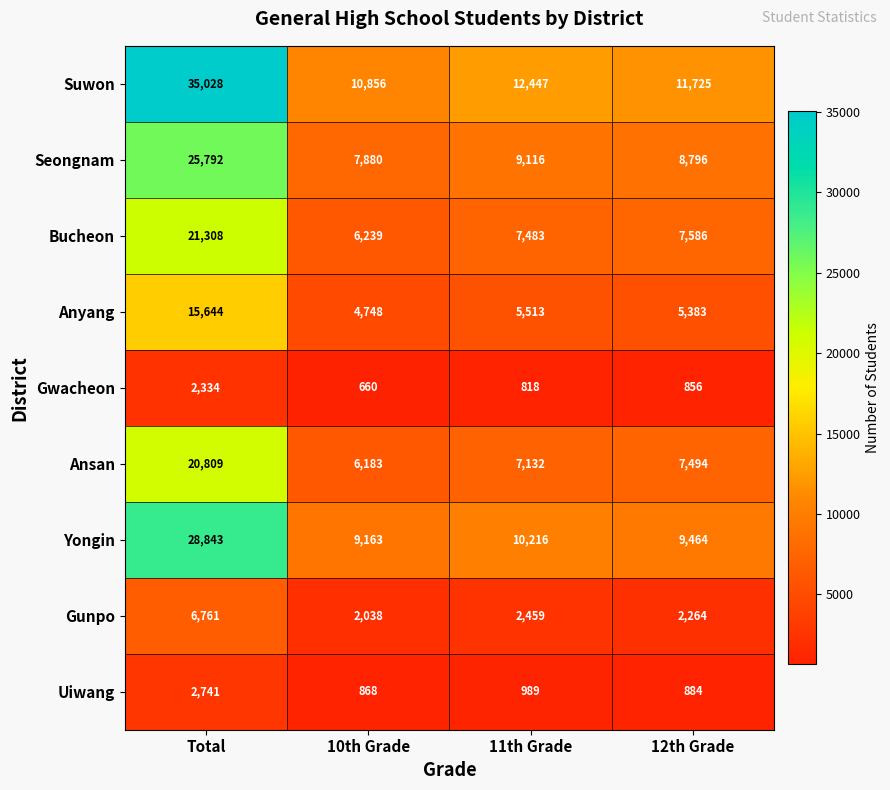

How many values in the Anyang series are below 5513?

2